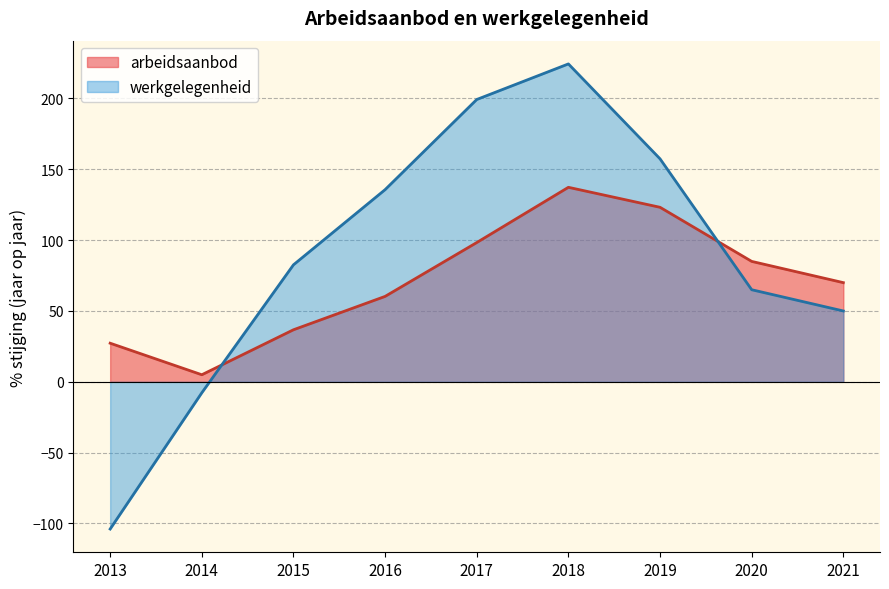

Reading right to left, extract all data points from this chart.

arbeidsaanbod: 70.0	85.0	123.2	137.3	98.3	60.3	36.7	5.0	27.3
werkgelegenheid: 50.0	65.0	157.4	224.4	199.3	135.6	82.6	-7.8	-103.9